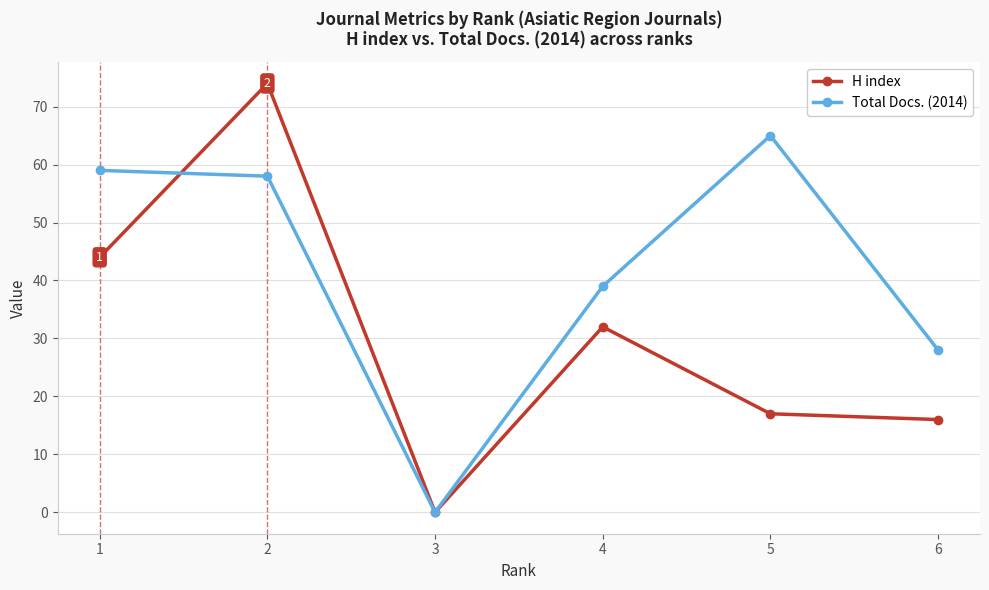

What is the maximum value shown in the chart?

74